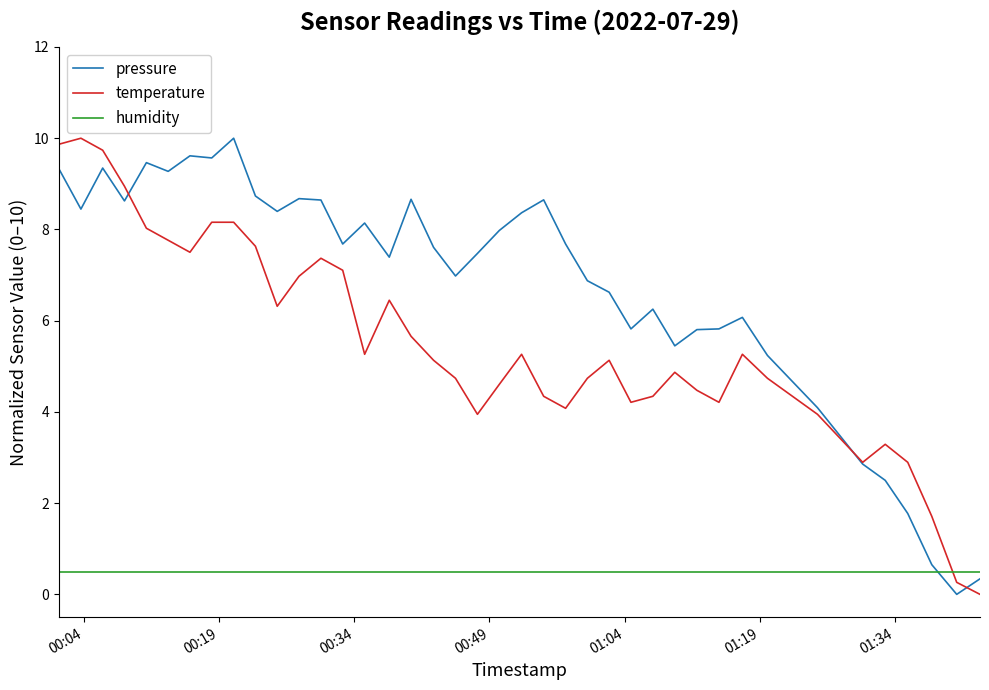

Which series has the largest total across all categories?

pressure